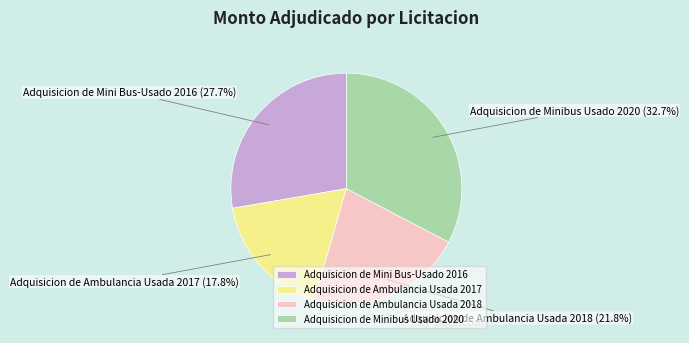

Which slice is the largest?

Adquisicion de Minibus Usado 2020